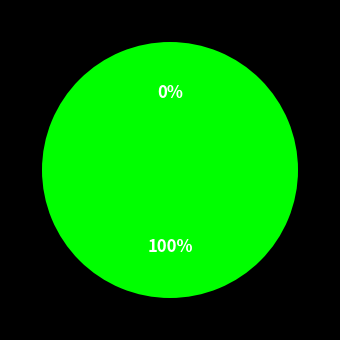

To the nearest percent, what is the difference between the Ticket and Vote slice percentages?

100%